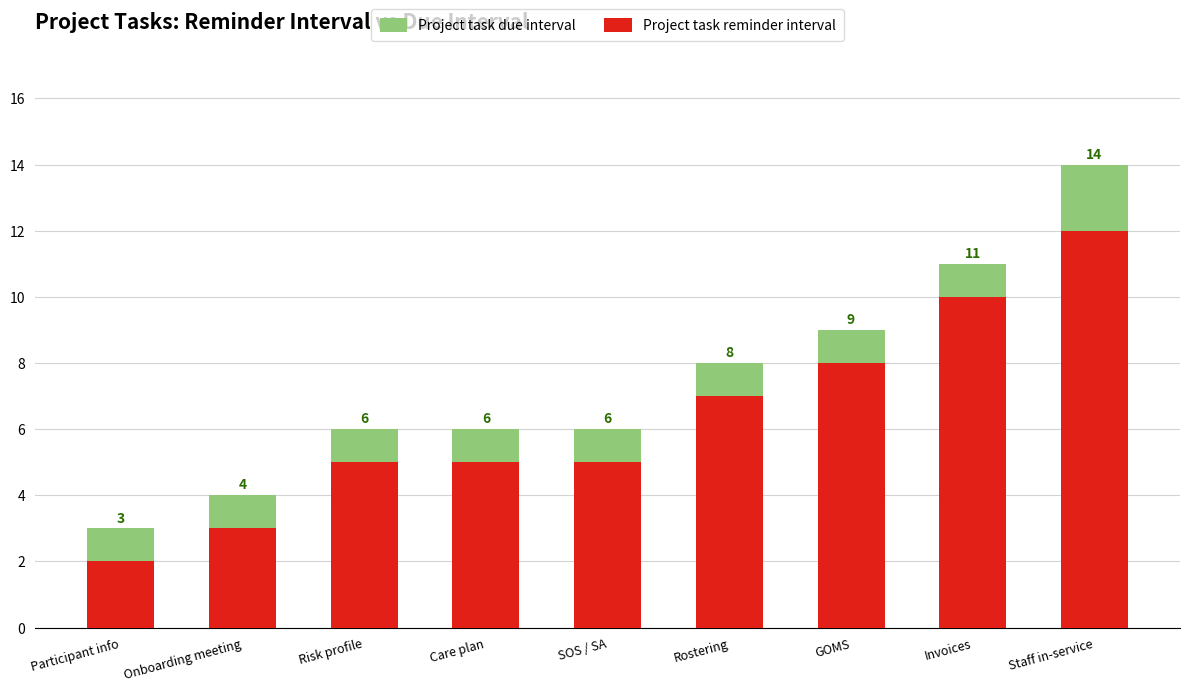

Which series changed the most between SOS / SA and Invoices?

Project task due interval